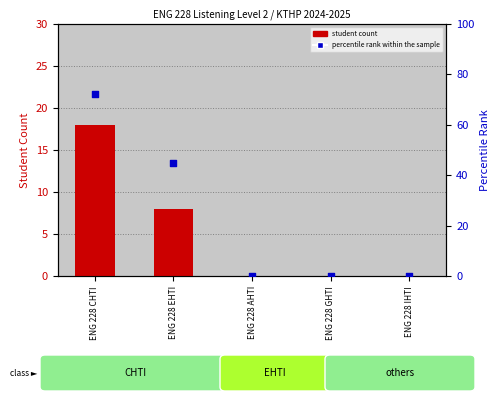

At which category is the sum across all series the highest?

ENG 228 CHTI